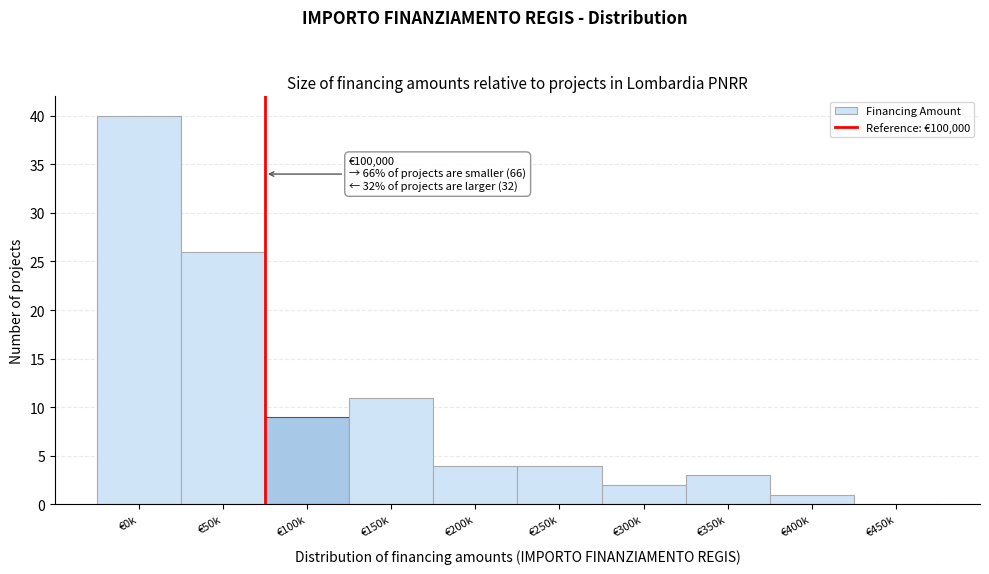

Reading left to right, transcribe all the data shown in this chart.

€0k=40	€50k=26	€100k=9	€150k=11	€200k=4	€250k=4	€300k=2	€350k=3	€400k=1	€450k=0